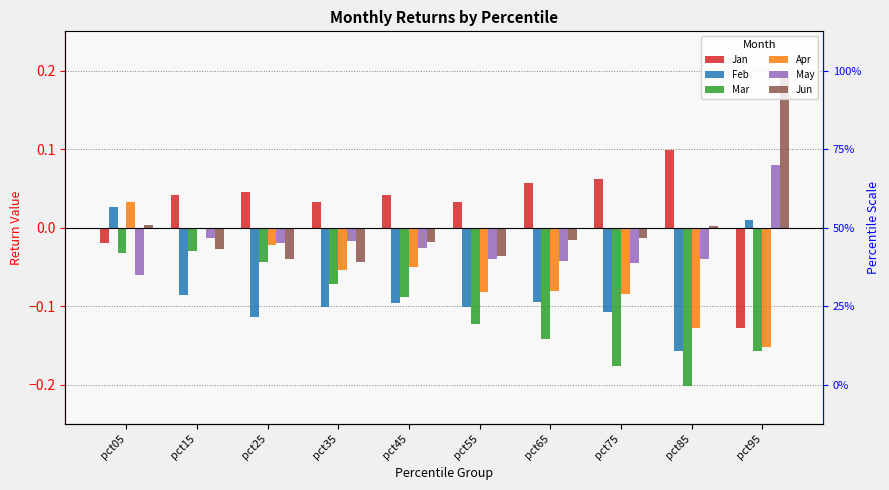

Is the value of Mar at pct25 greater than the value of Apr at pct35?

Yes